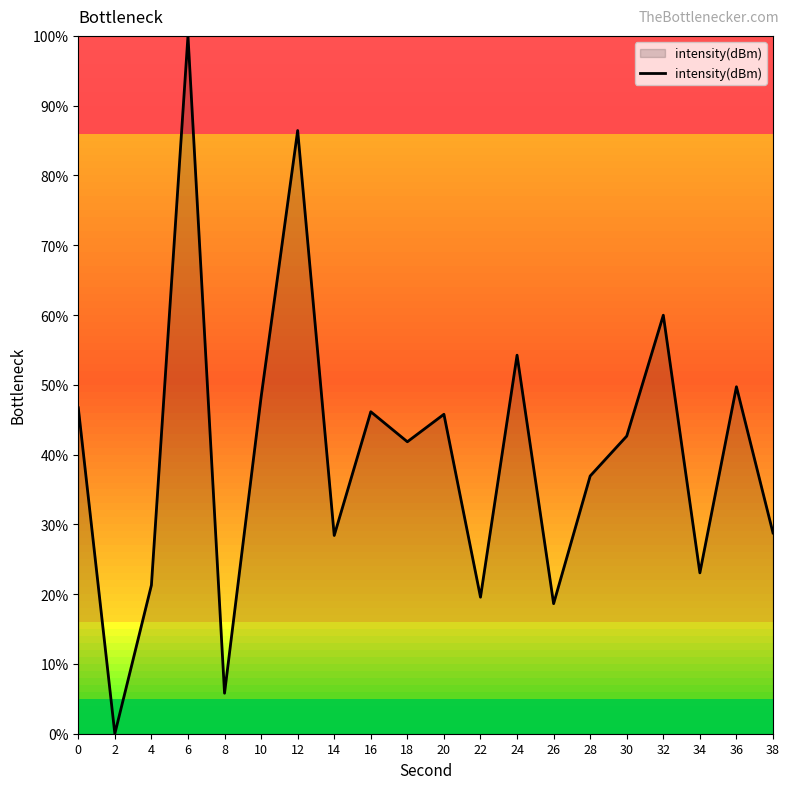

What is the difference between the values at 8 and 20?

40.0